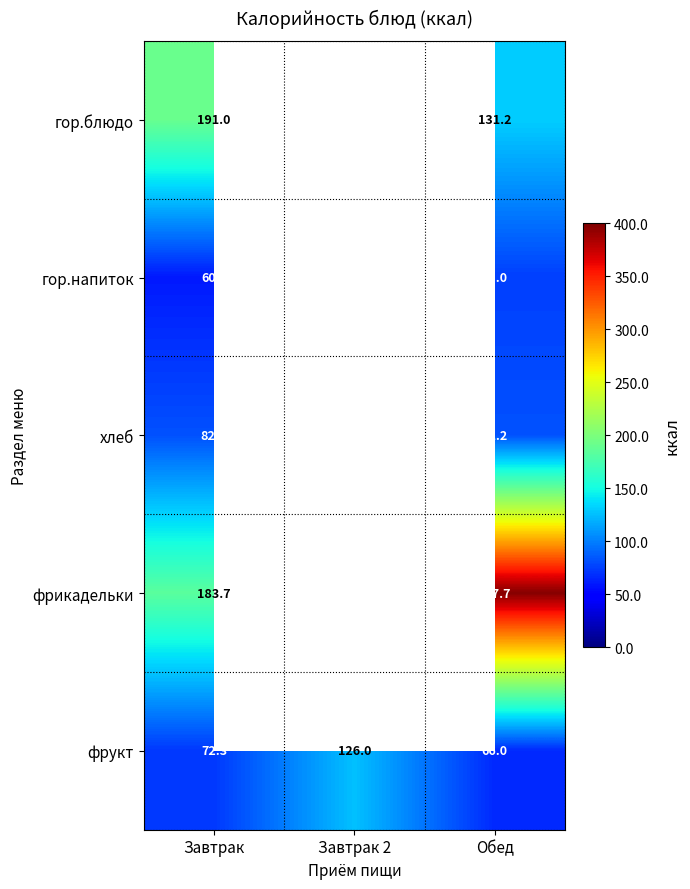

What is the difference between the highest and lowest values at Завтрак?

131.0